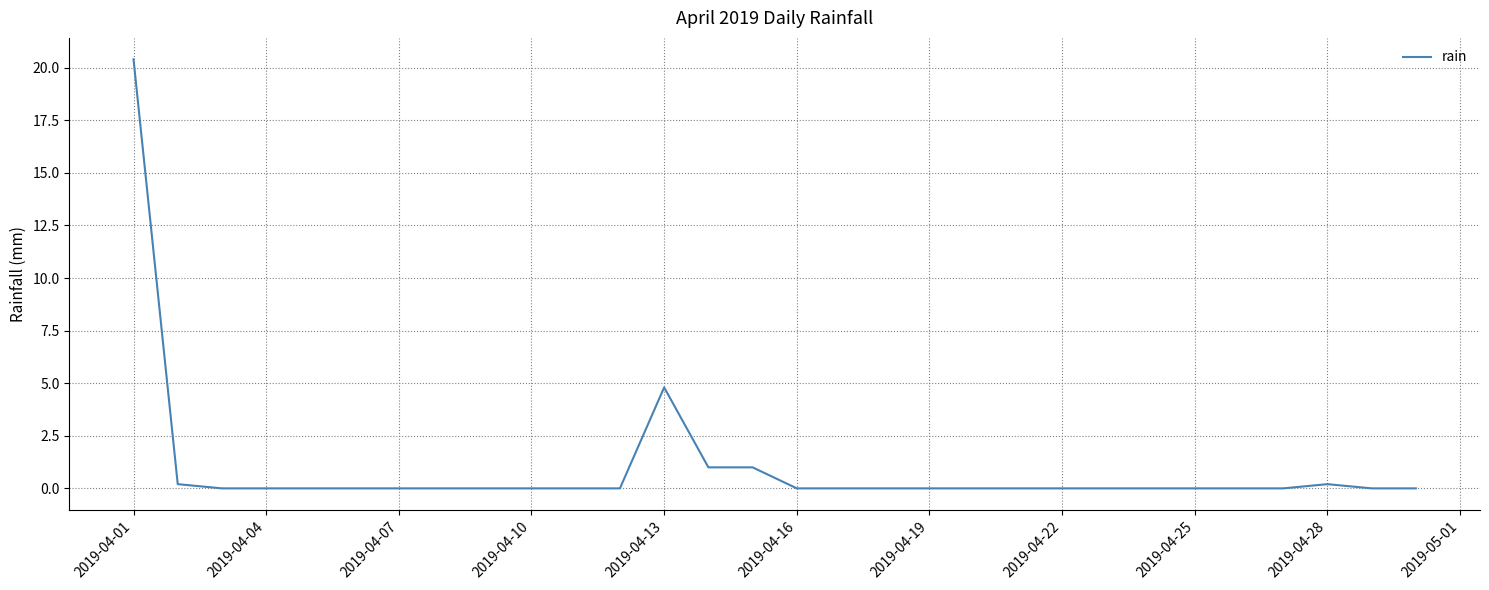

What is the greatest value displayed?

20.4